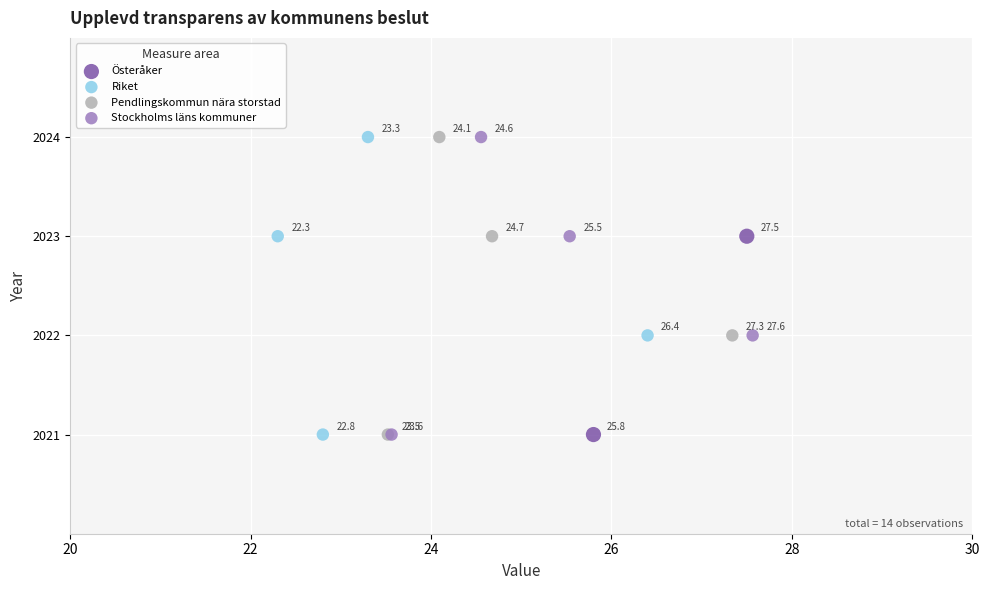

What are all the series names shown in the legend?

Österåker, Riket, Pendlingskommun nära storstad, Stockholms läns kommuner